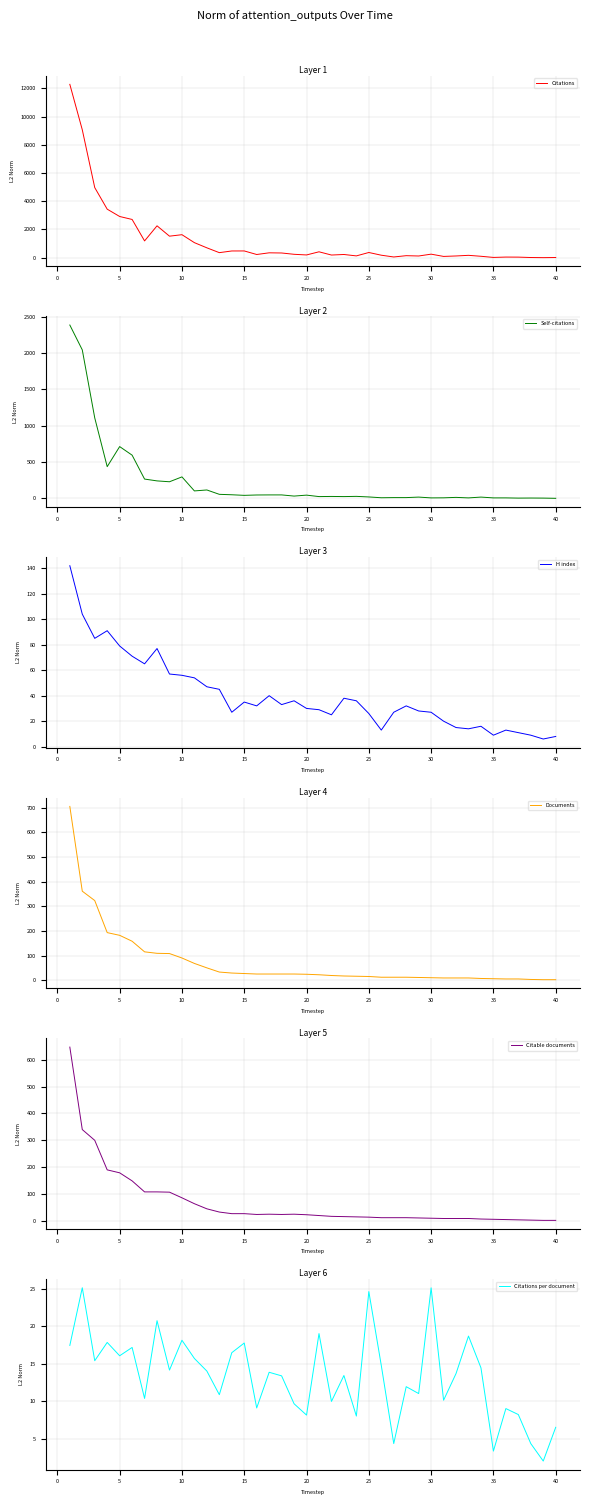

Is this an area chart (filled region under the line)?

No